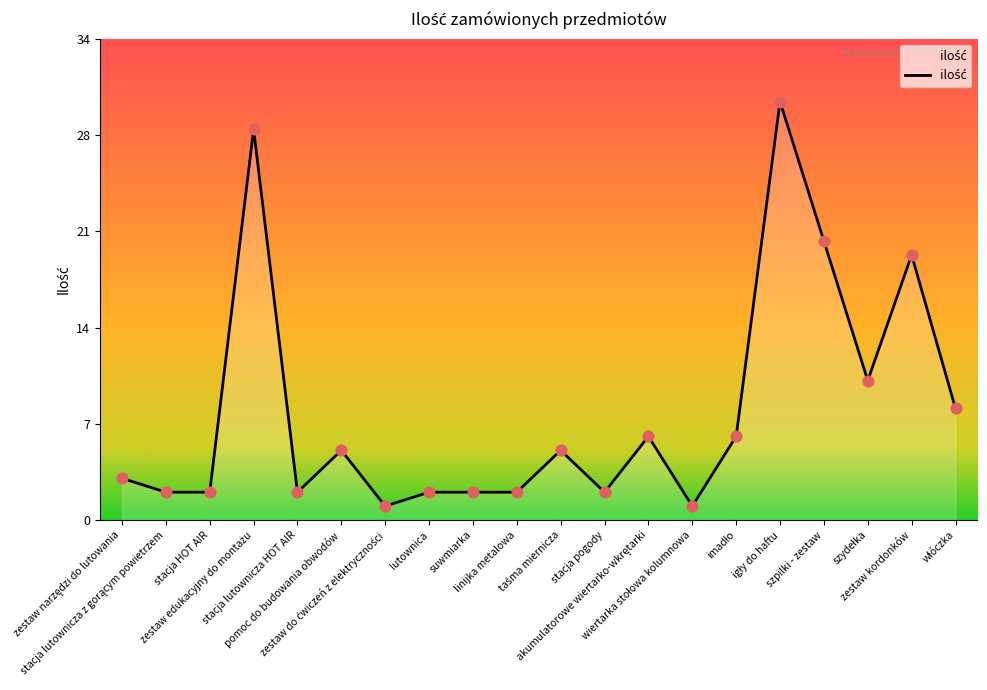

What is the ratio of the value at lutownica to the value at stacja HOT AIR?

1.0